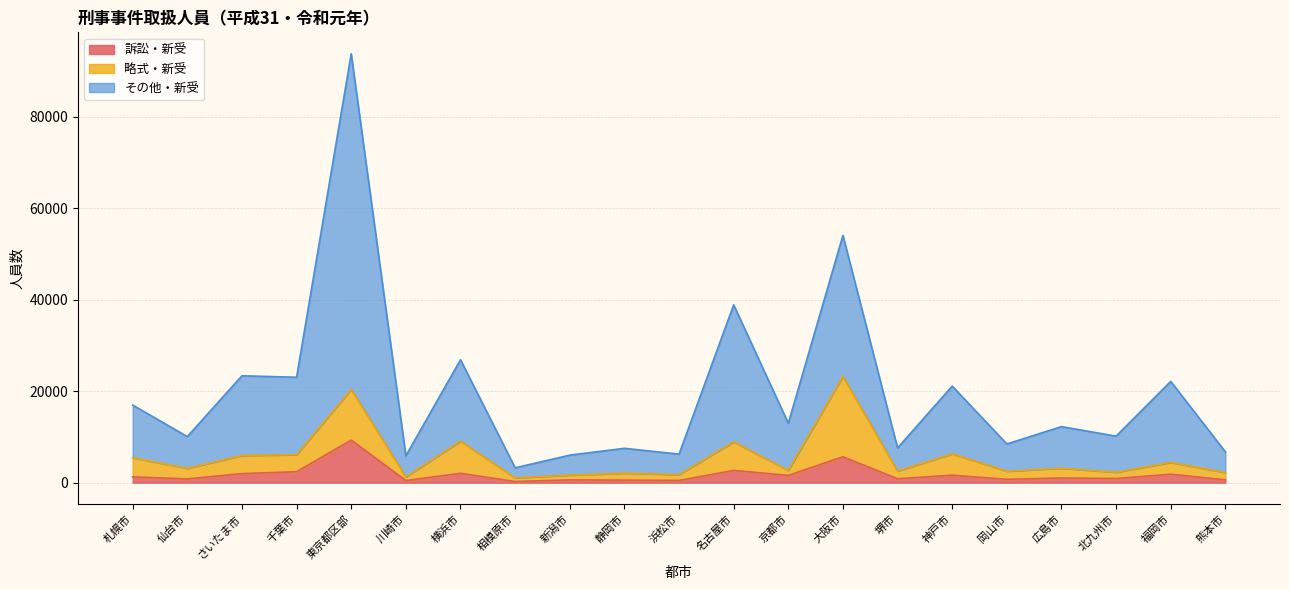

What is the label of the 12th point from the right?

静岡市